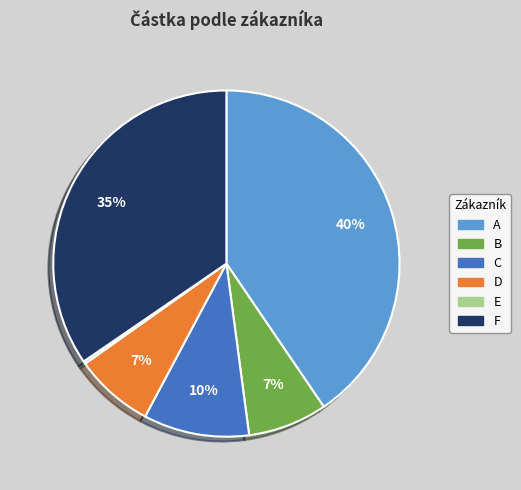

To the nearest percent, what is the difference between the largest and smallest slice percentages?

40%